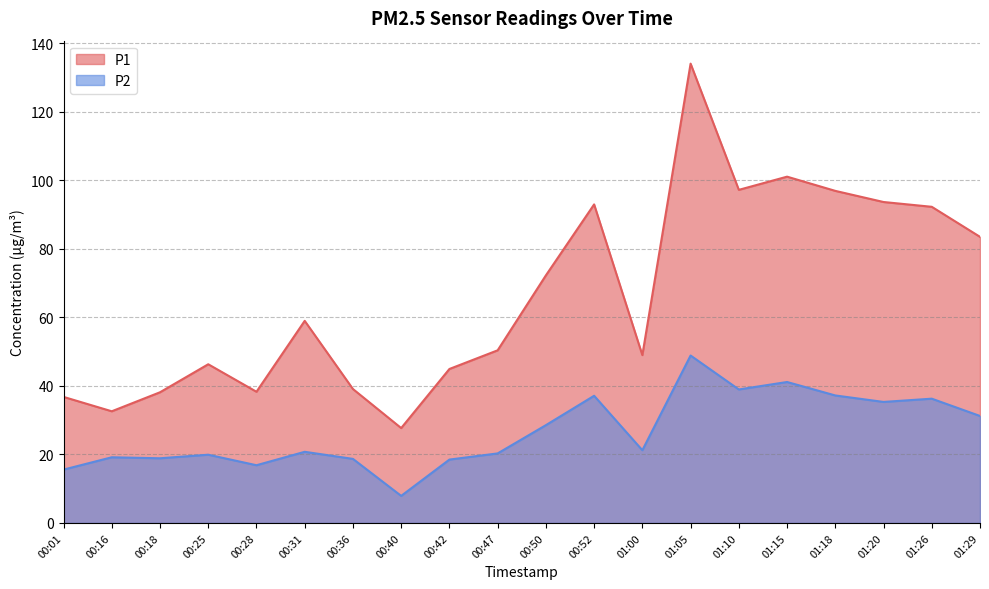

Rank the series at 00:52 from lowest to highest value.

P2, P1